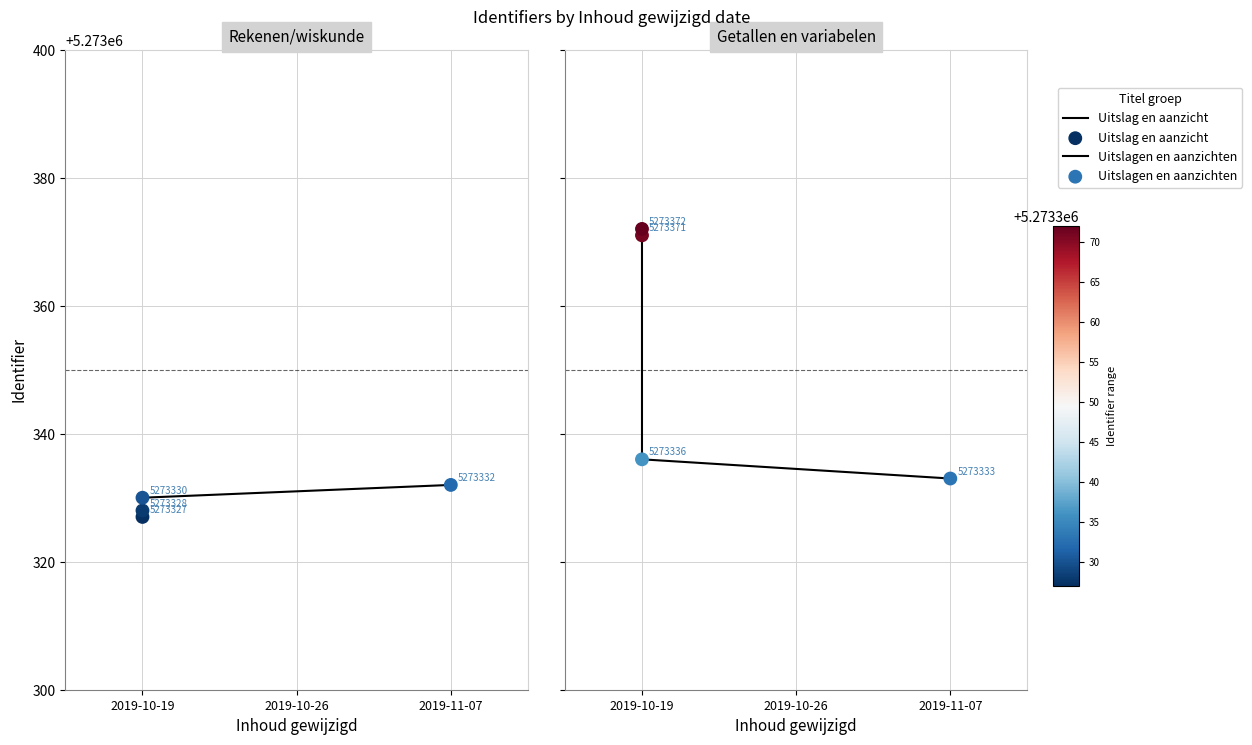

Which series has the largest total across all categories?

Uitslagen en aanzichten